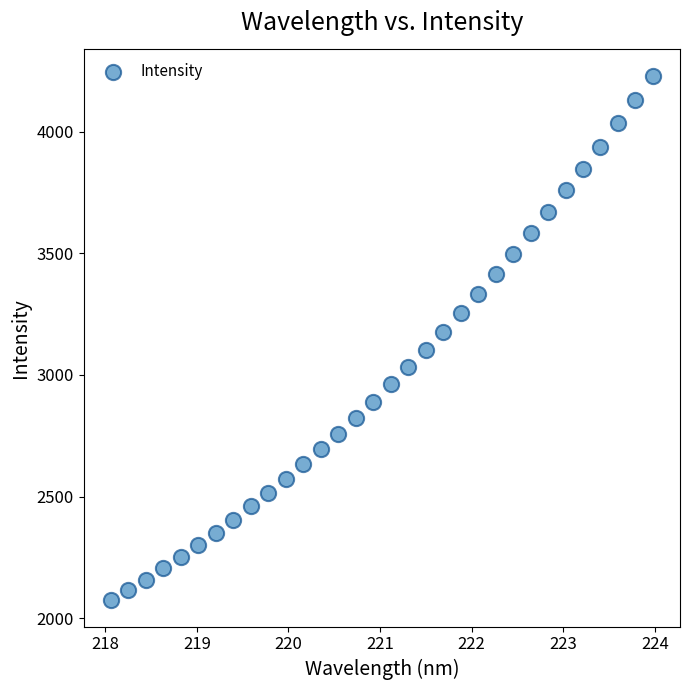

What is the range of X values (max minus min)?

5.9